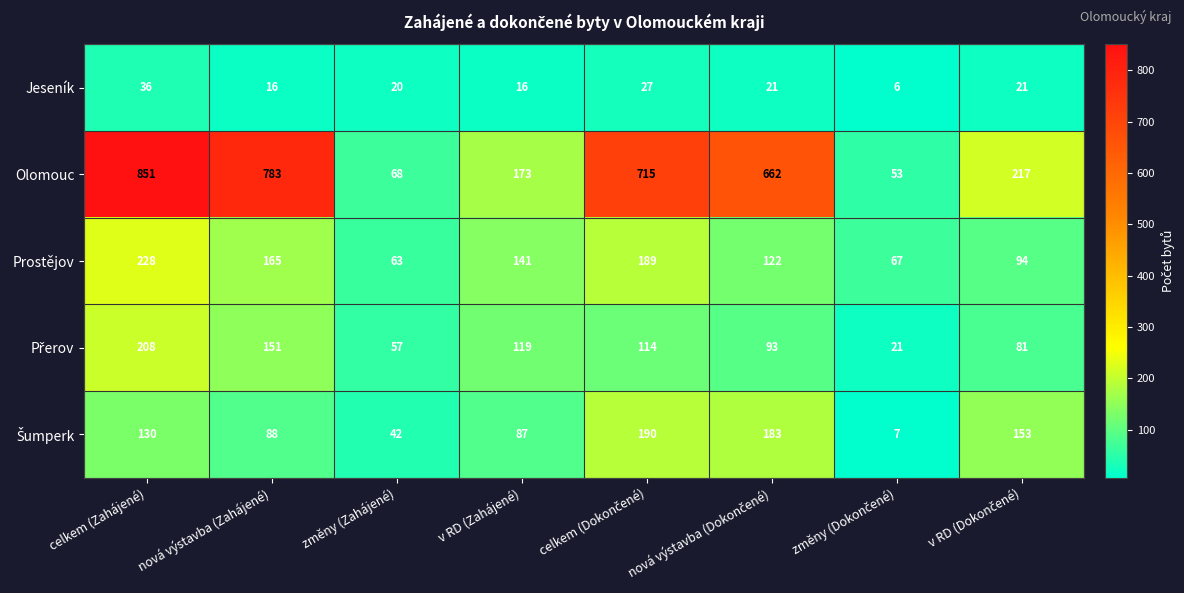

Is it true that Jeseník equals 23 at celkem (Zahájené)?

False